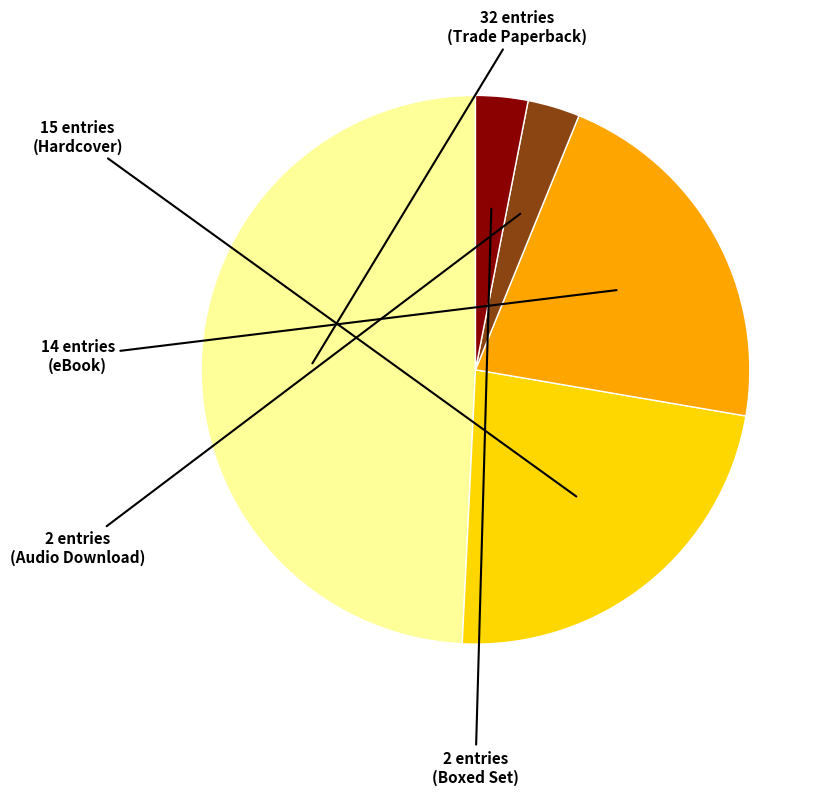

Count the number of slices in the pie.

5